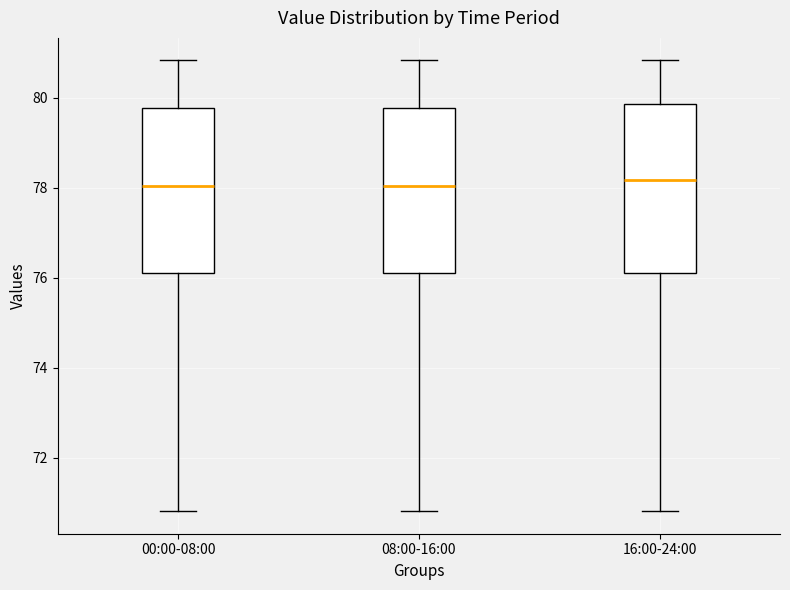

Where is the upper edge of the box for 16:00-24:00 on the y-axis? The values are not printed on the chart, so give them approximately, as read against the axis.

79.8